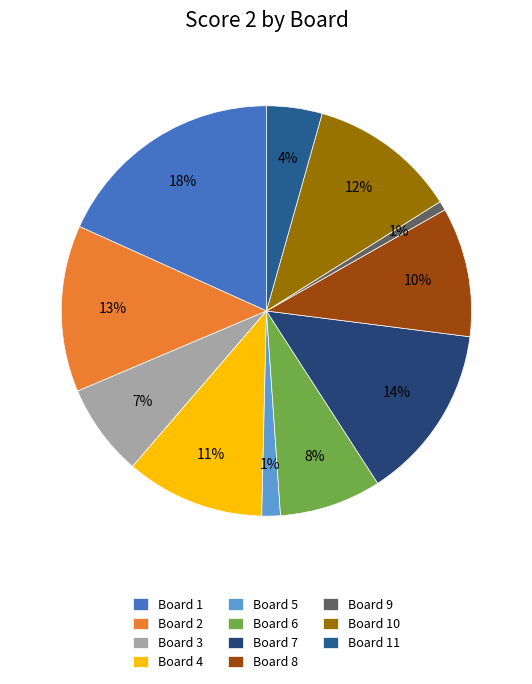

Is it true that Board 5 is 11% of the pie?

False